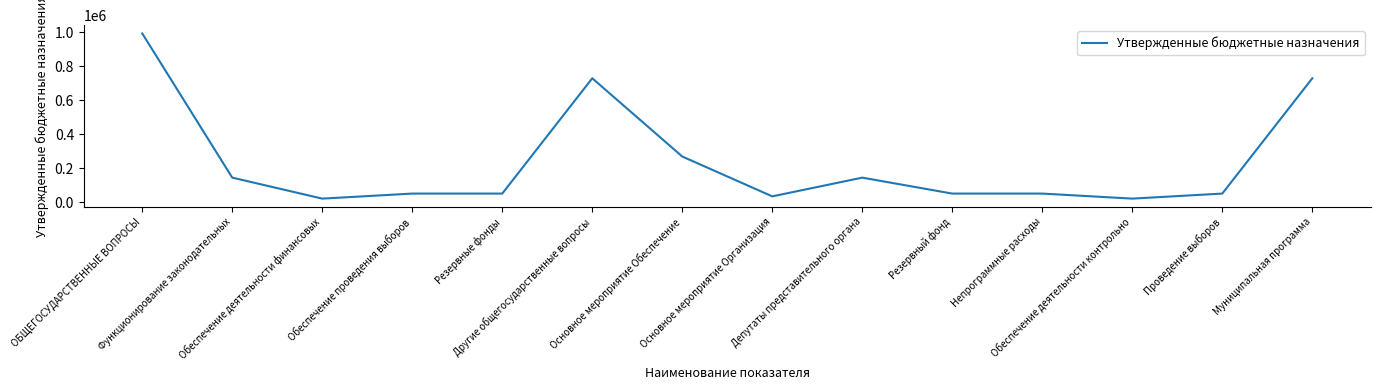

Reading left to right, transcribe all the data shown in this chart.

994005	144000	20331	50000	50000	729674	268400	33557	144000	50000	50000	20331	50000	729674